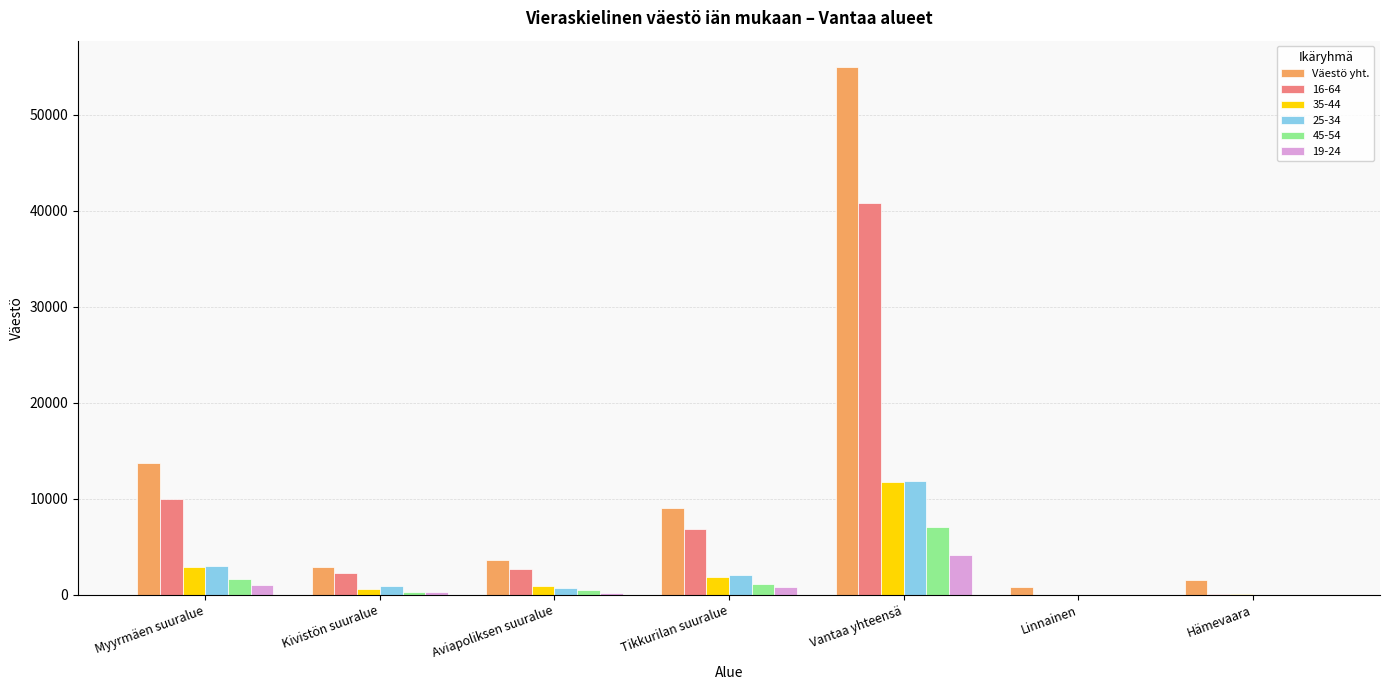

At which category does the chart reach its peak across all series?

Vantaa yhteensä